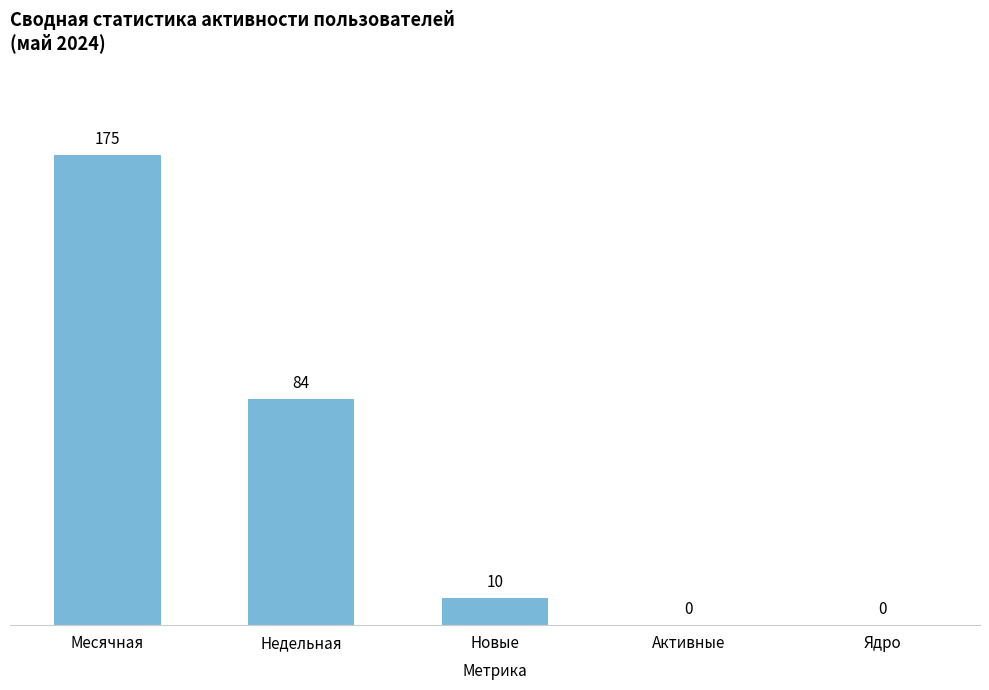

What is the change in value from Недельная to Новые?

-74